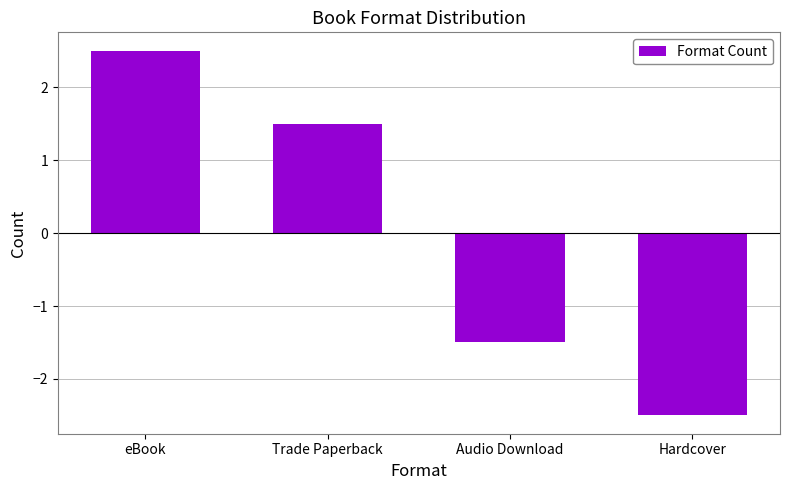

Read the value at Audio Download.

-1.5